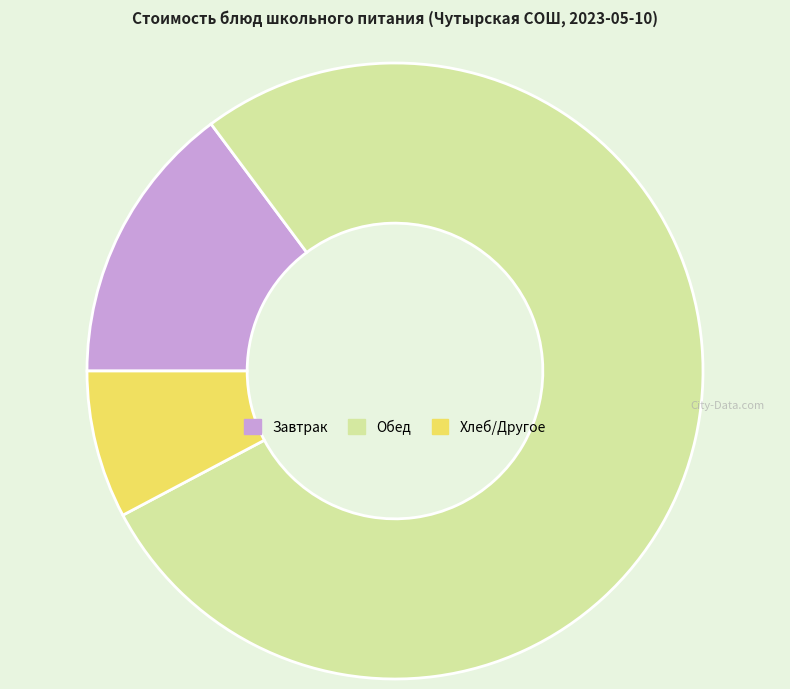

What is the largest slice in the pie chart?

Обед